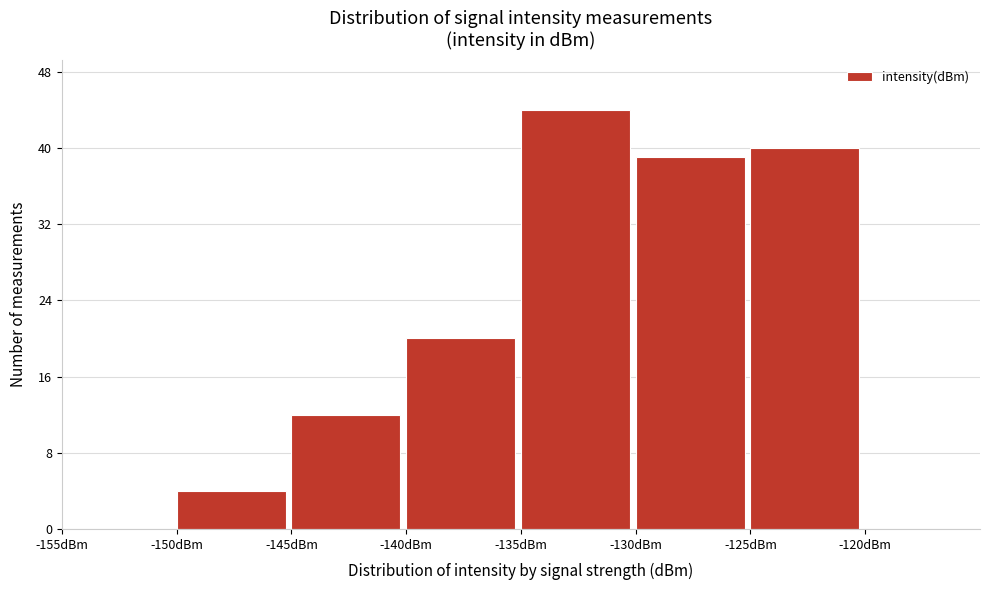

Reading left to right, list every bar in this chart as the range it spans on the x-axis followed by its height. The values are not printed on the chart, so give them approximately, as read against the axis.

-155 to -150: 0
-150 to -145: 4
-145 to -140: 12
-140 to -135: 20
-135 to -130: 44
-130 to -125: 39
-125 to -120: 40
-120 to -115: 0